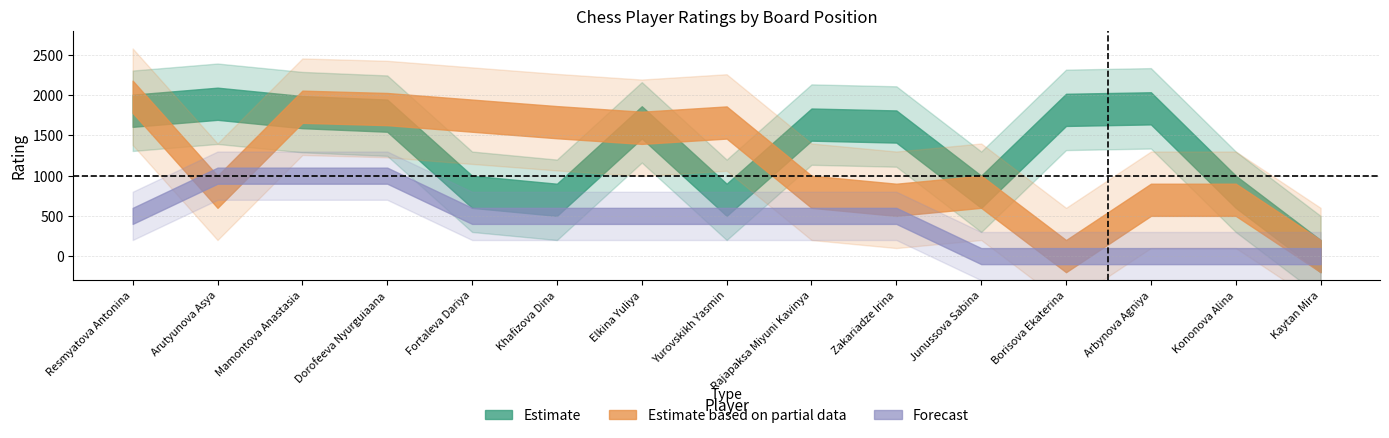

What is the total value across all series at Arutyunova Asya?

2696